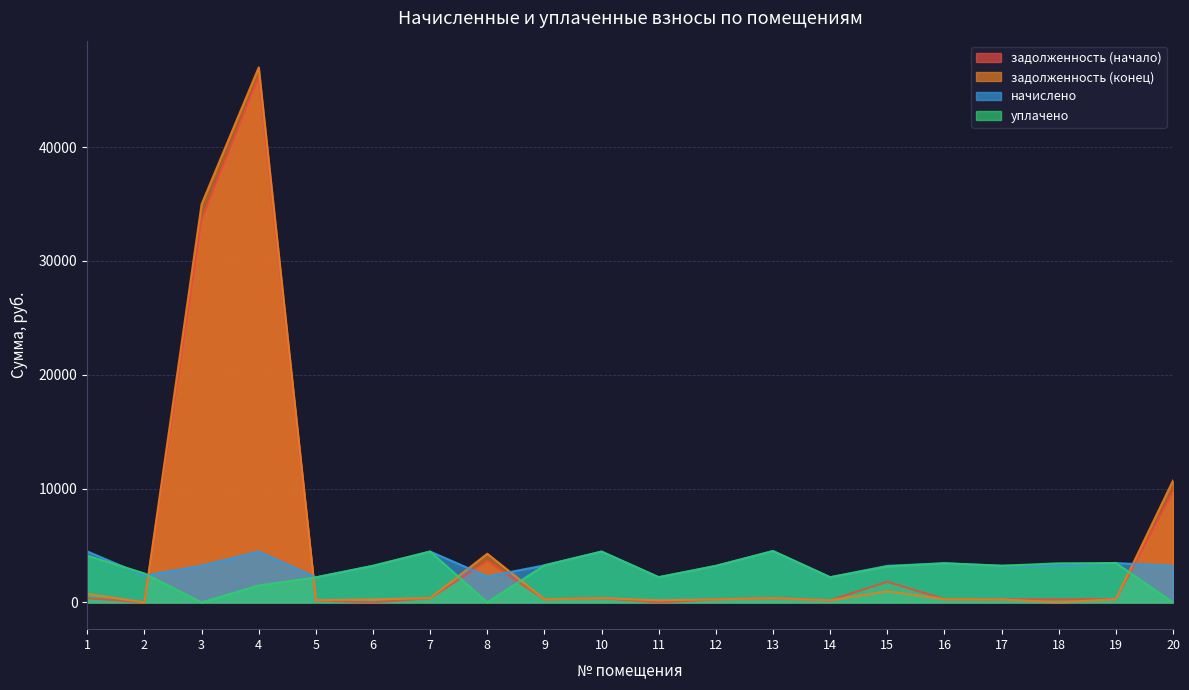

What is the difference between the maximum and minimum values in the уплачено series?

4512.5